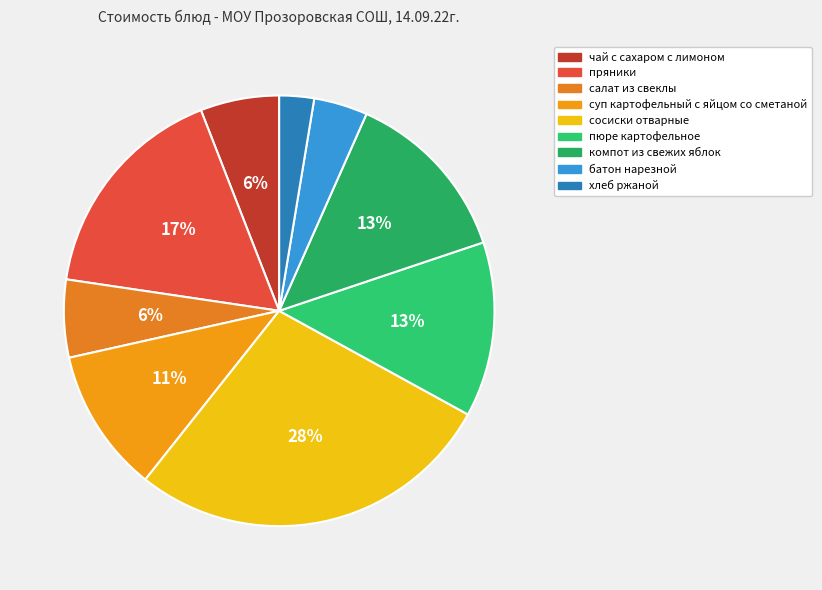

Do компот из свежих яблок and чай с сахаром с лимоном together represent more than half of the pie?

No